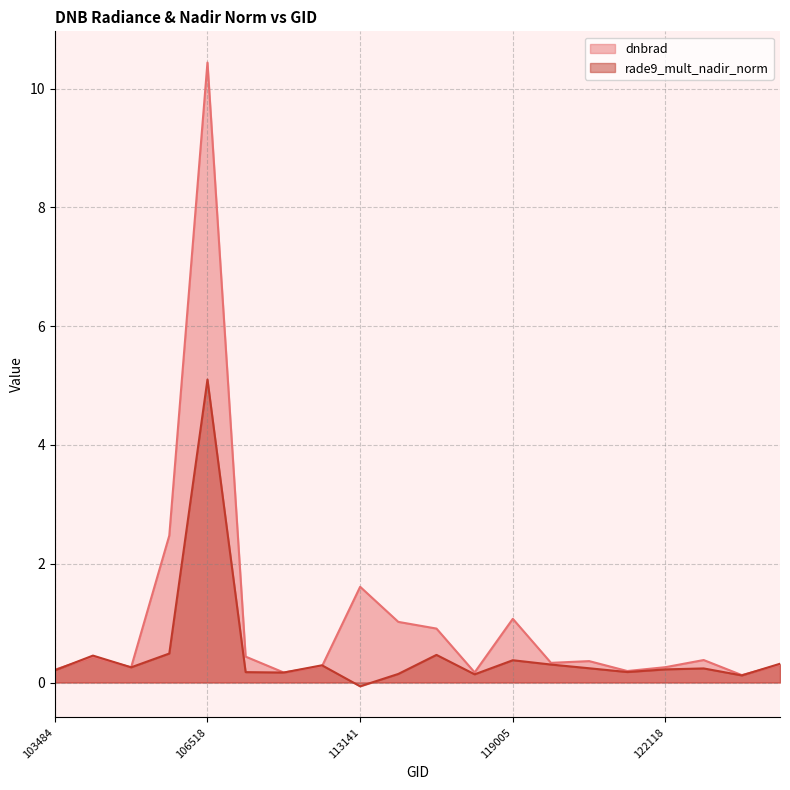

Is the value of dnbrad at 107440 greater than the value of rade9_mult_nadir_norm at 113644?

No